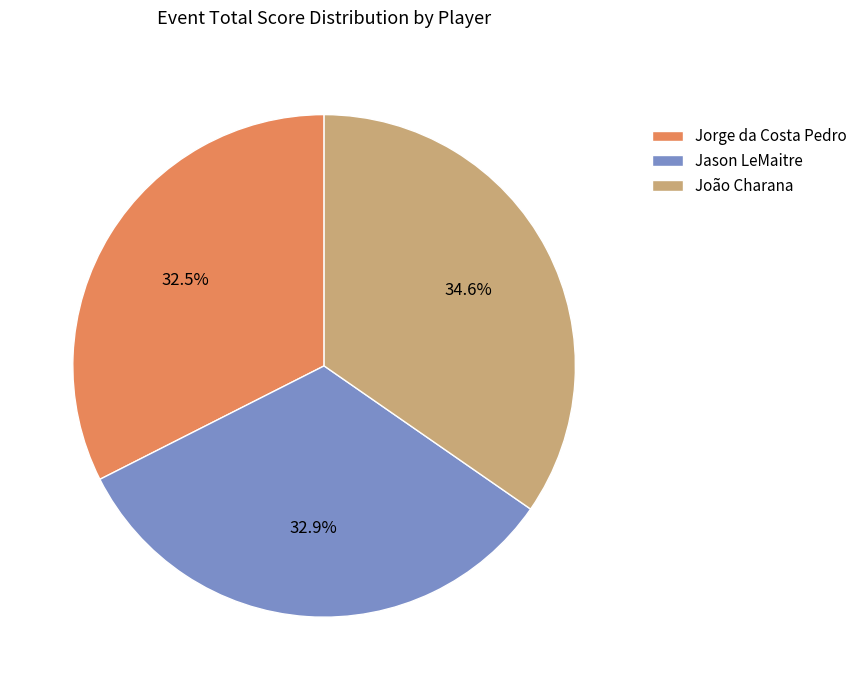

To the nearest percent, what is the difference between the largest and smallest slice percentages?

2%